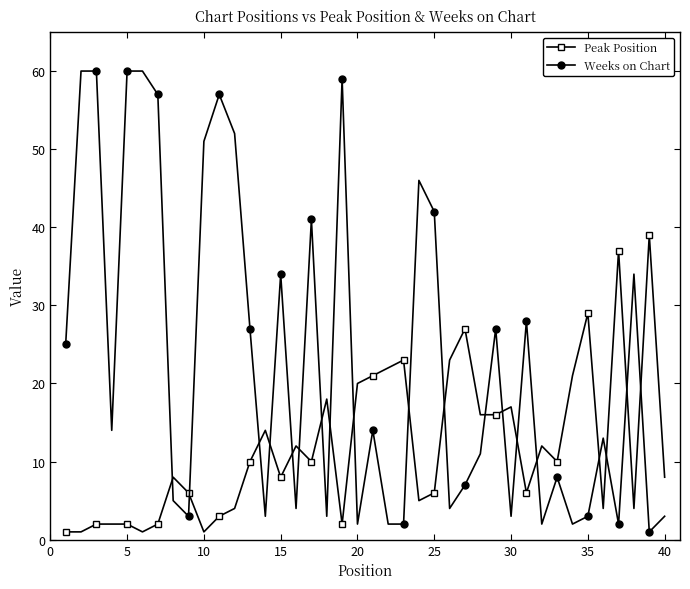

List the series in order of their peak value, highest first.

Weeks on Chart, Peak Position